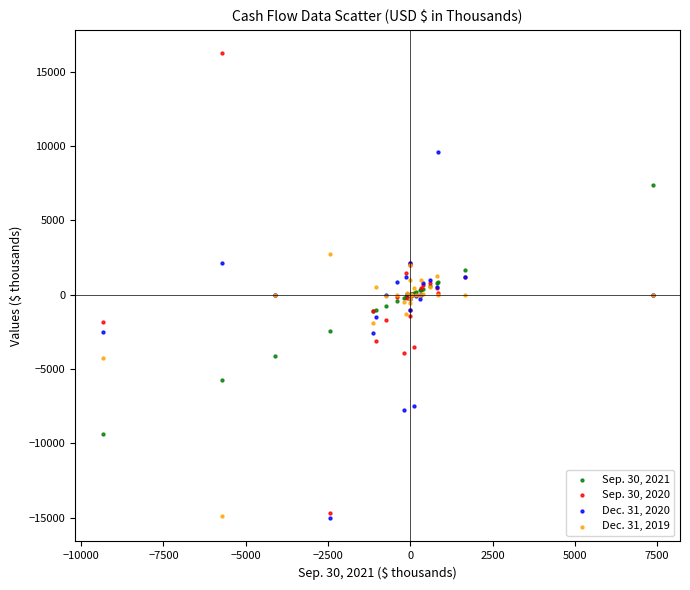

What are all the series names shown in the legend?

Sep. 30, 2021, Sep. 30, 2020, Dec. 31, 2020, Dec. 31, 2019